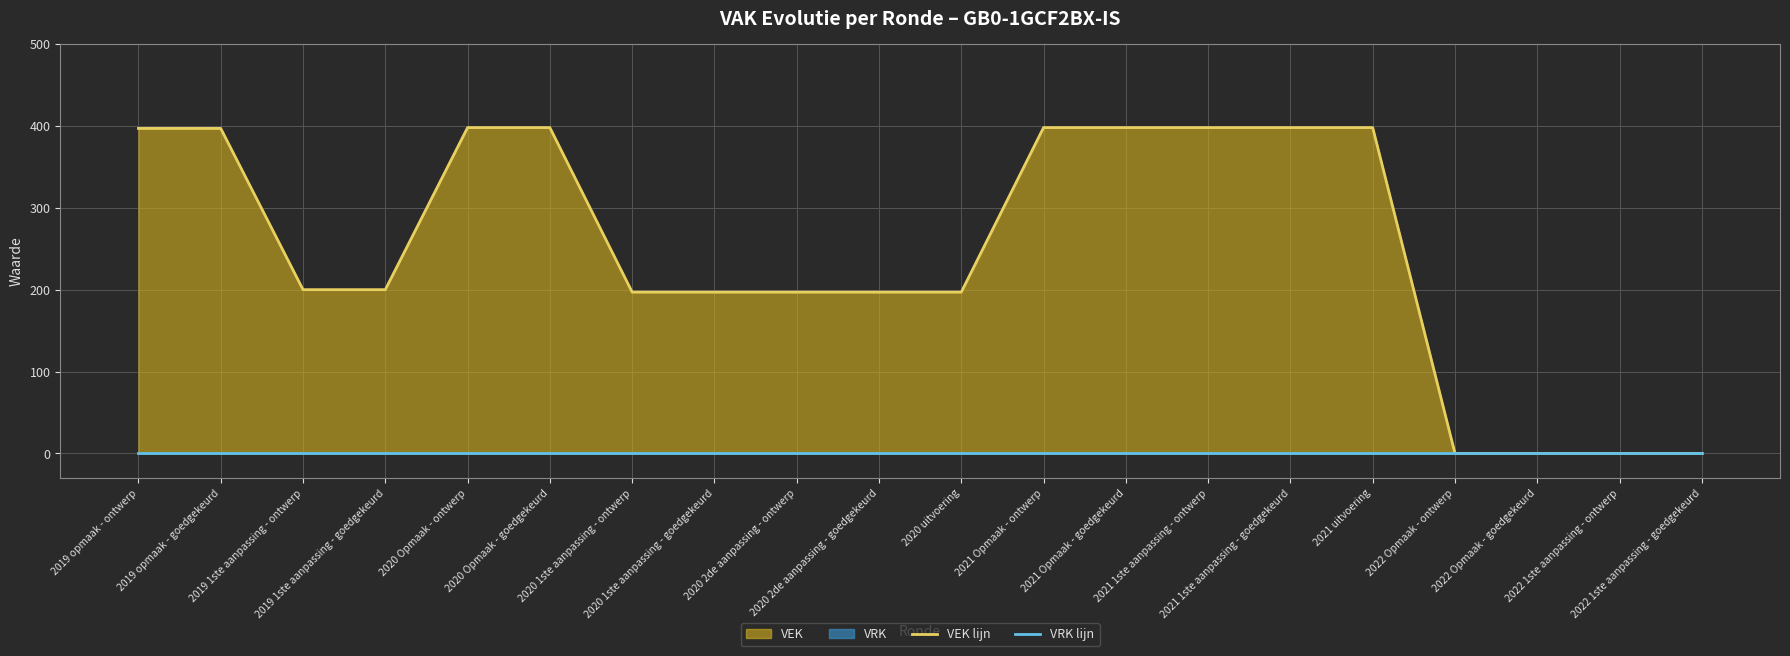

True or false: VEK lijn and VRK lijn cross at least once.

False